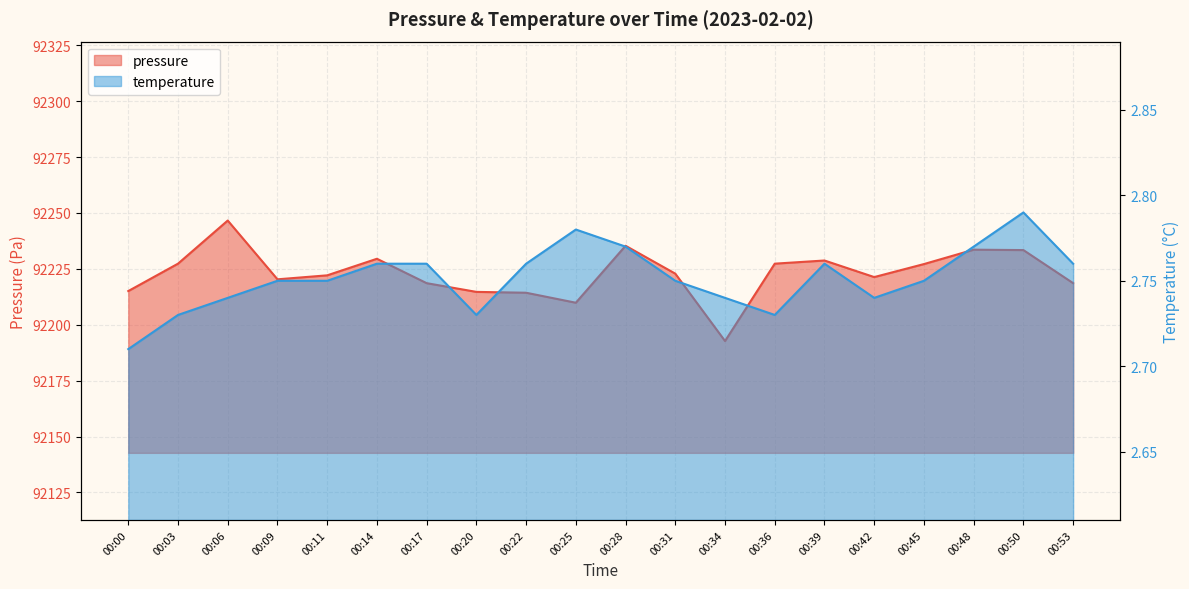

True or false: temperature has more than 1 interior local peaks.

True